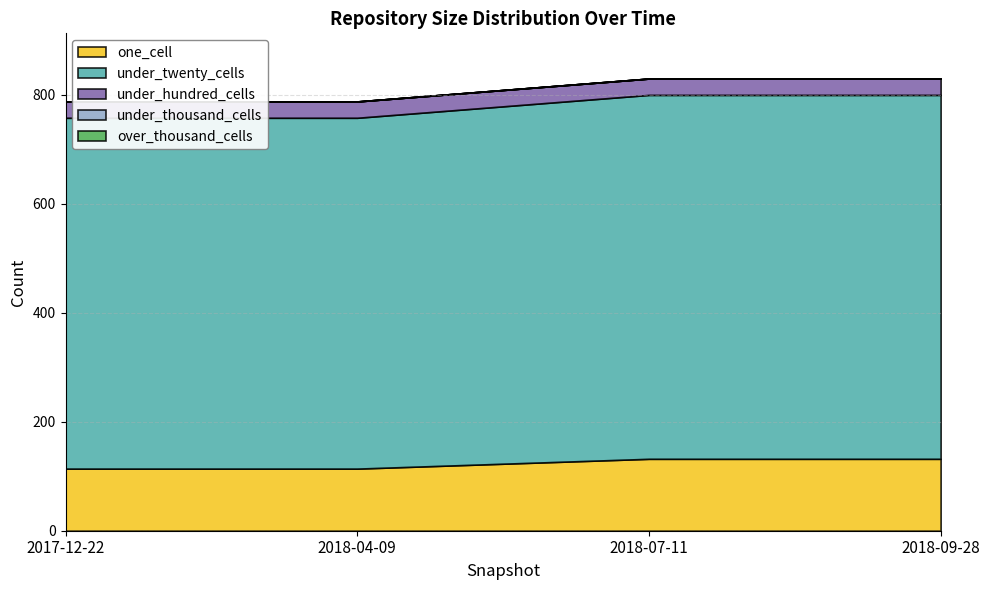

True or false: over_thousand_cells has a value of 0 at 2018-07-11.

True